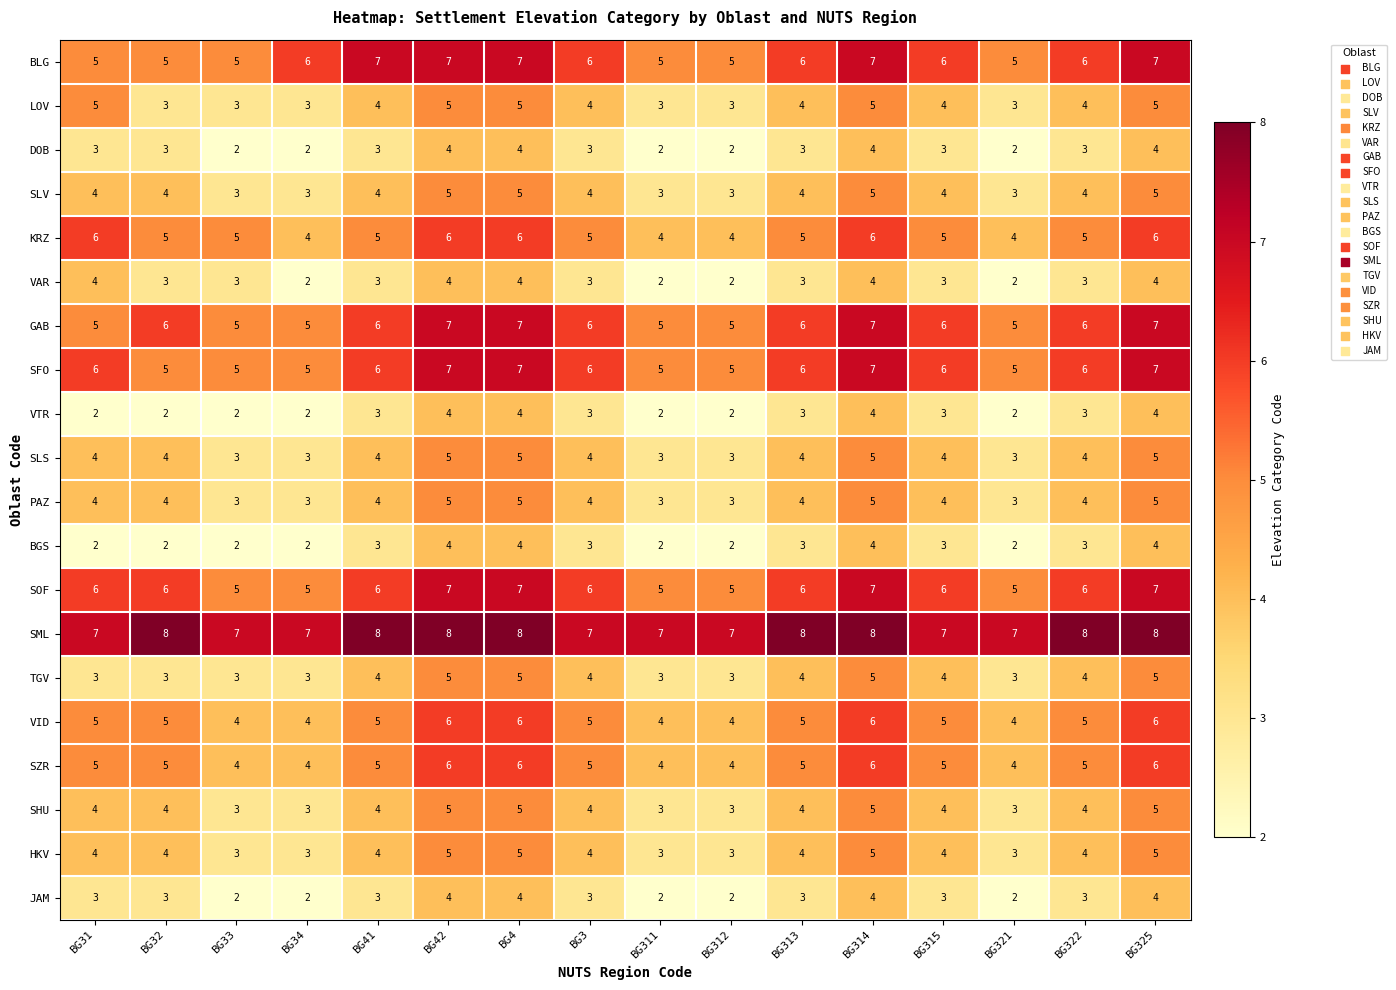

Is it true that DOB equals 1 at BG31?

False